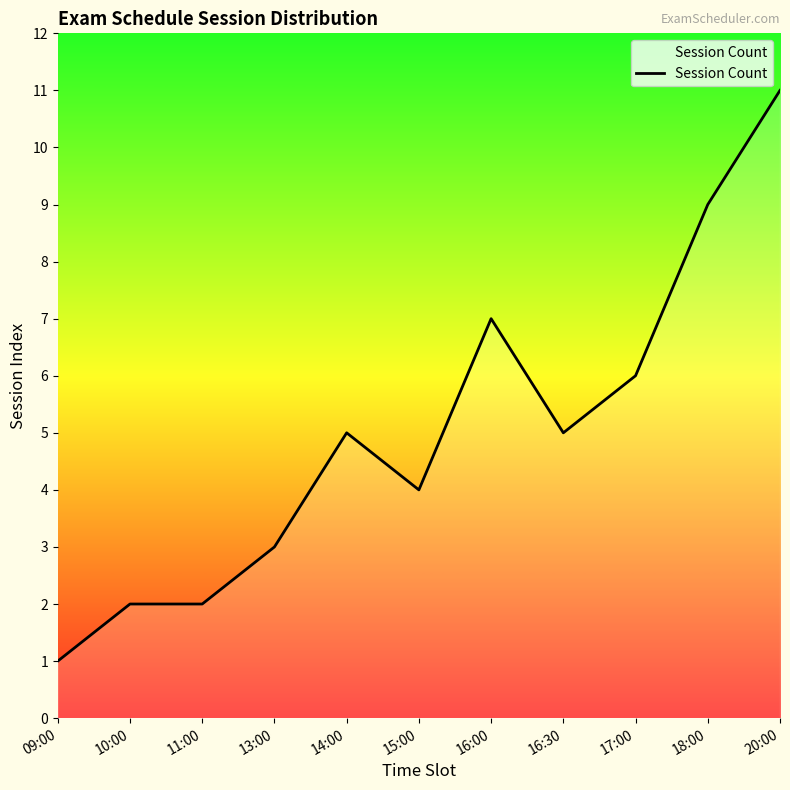

What is the minimum value shown in the chart?

1